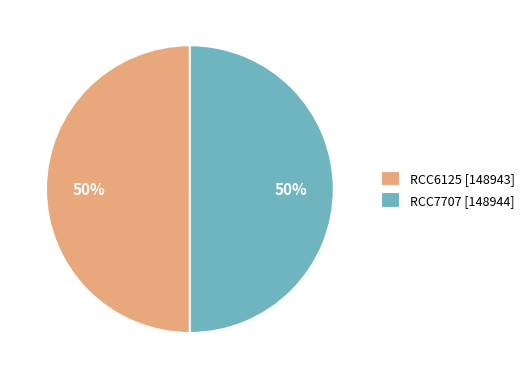

Combined, do RCC6125 [148943] and RCC7707 [148944] account for over 50%?

Yes